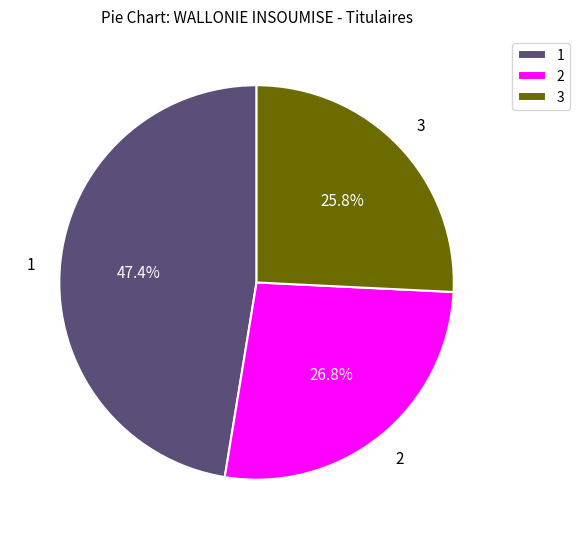

How many slices are in this pie chart?

3